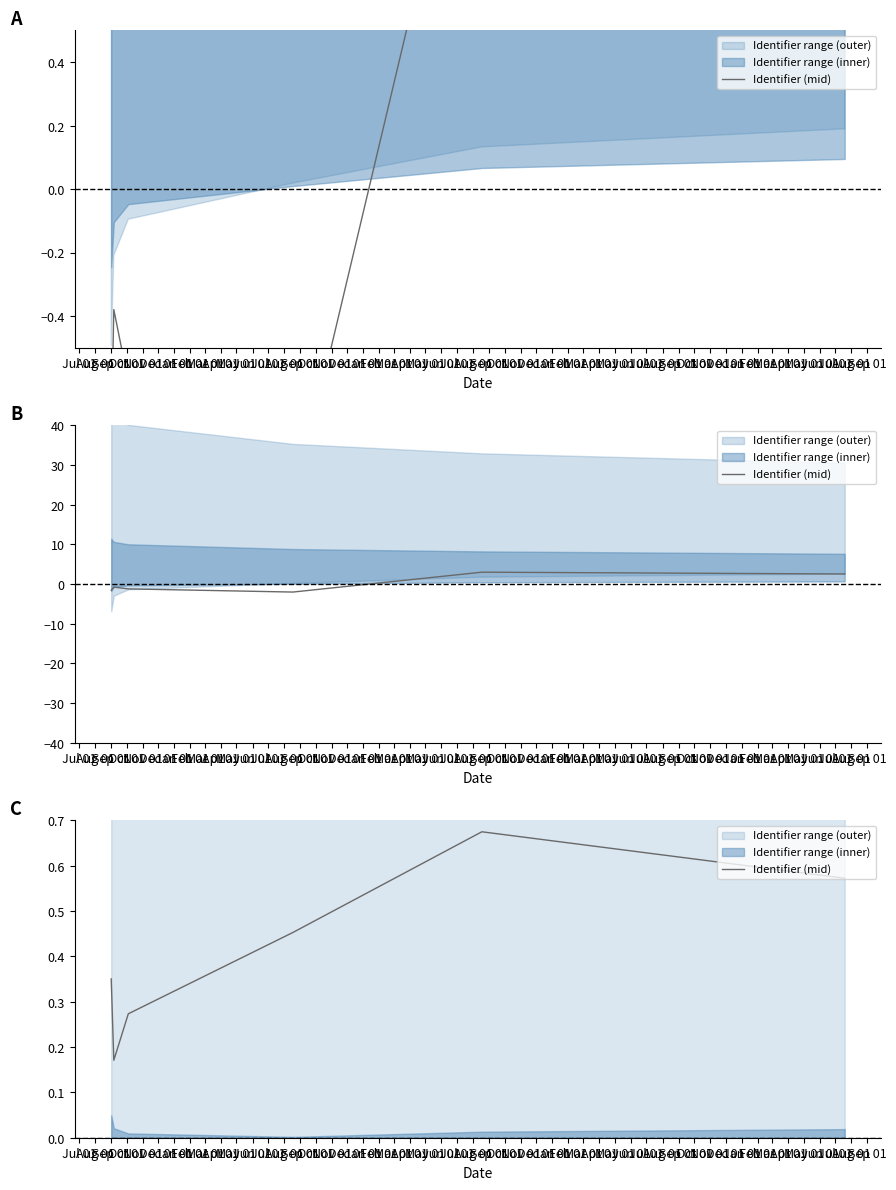

What is the difference between the maximum and minimum values?

0.5